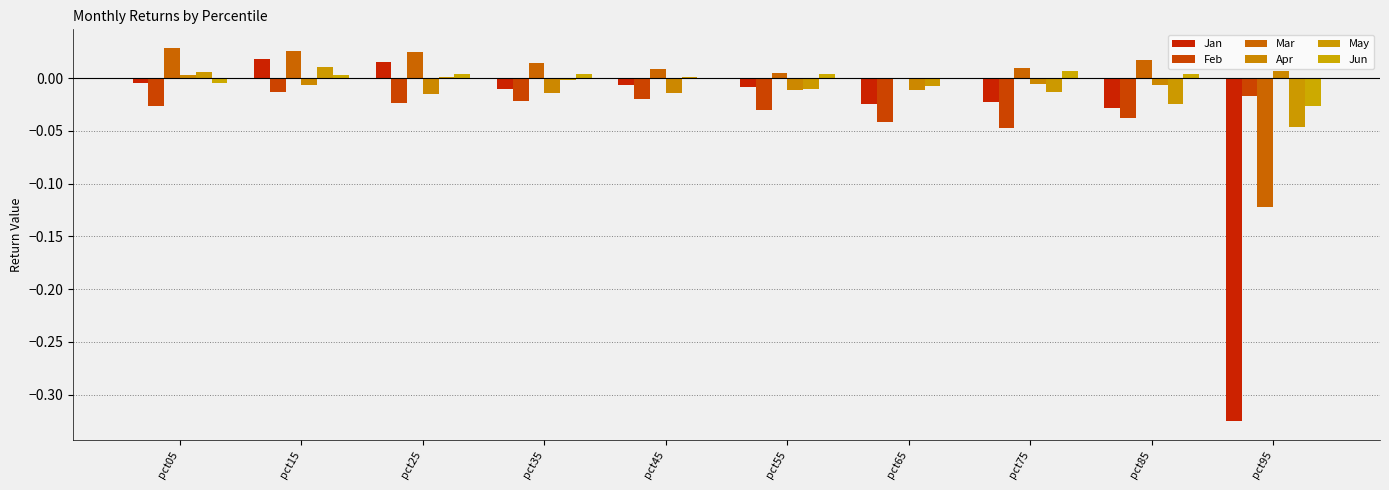

The value of May at pct75 is -0.0. True or false?

False